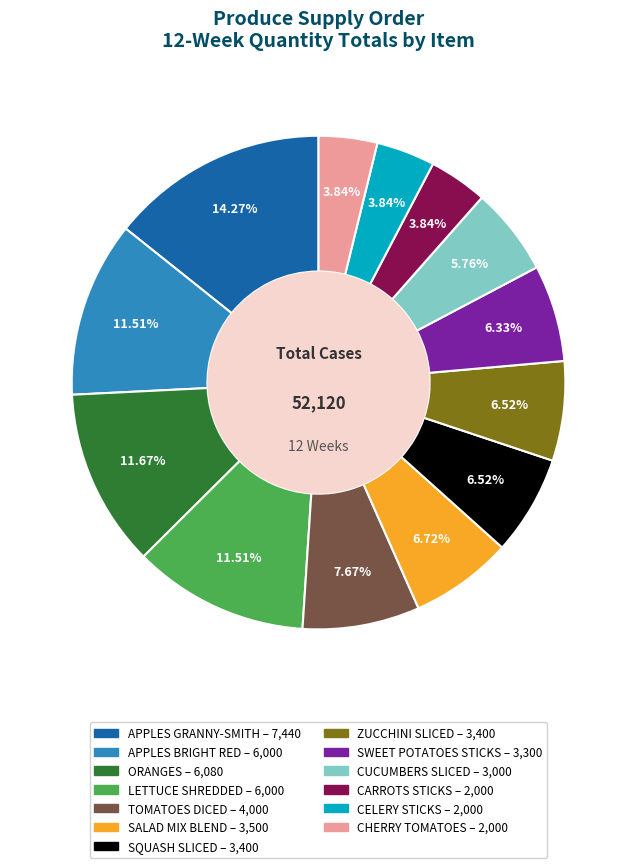

Count the number of slices in the pie.

13